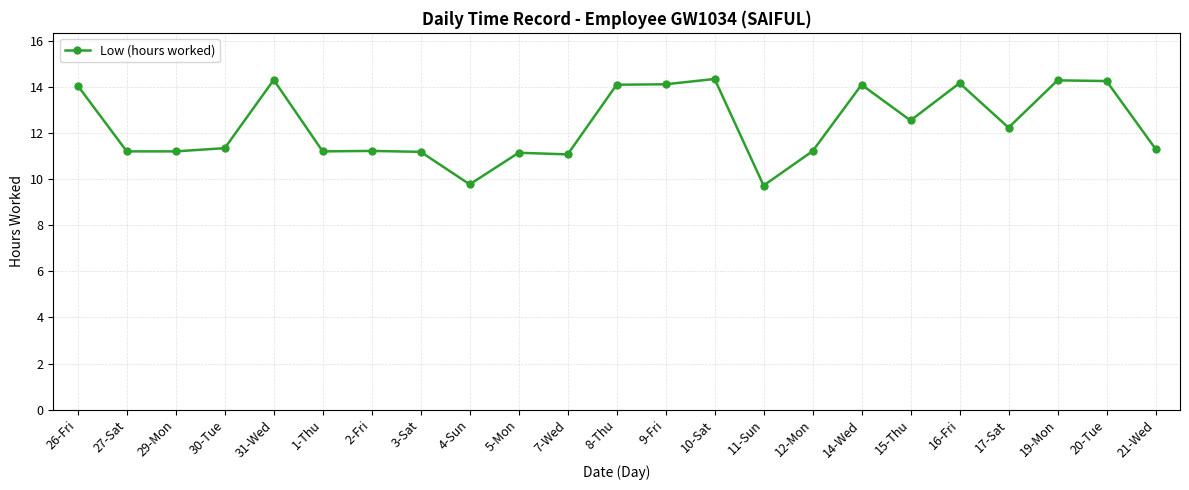

What is the change in value from 14-Wed to 17-Sat?

-1.9